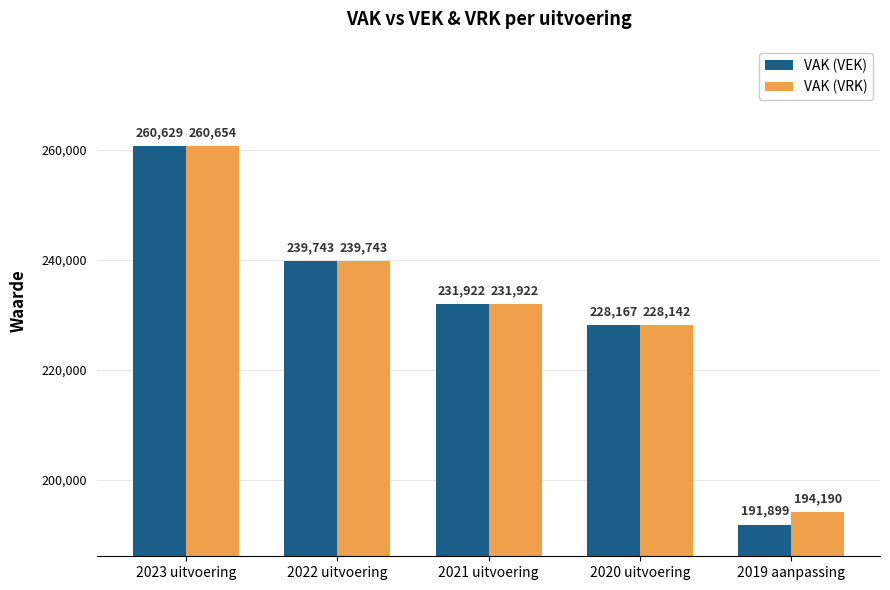

What are all the series names shown in the legend?

VAK (VEK), VAK (VRK)